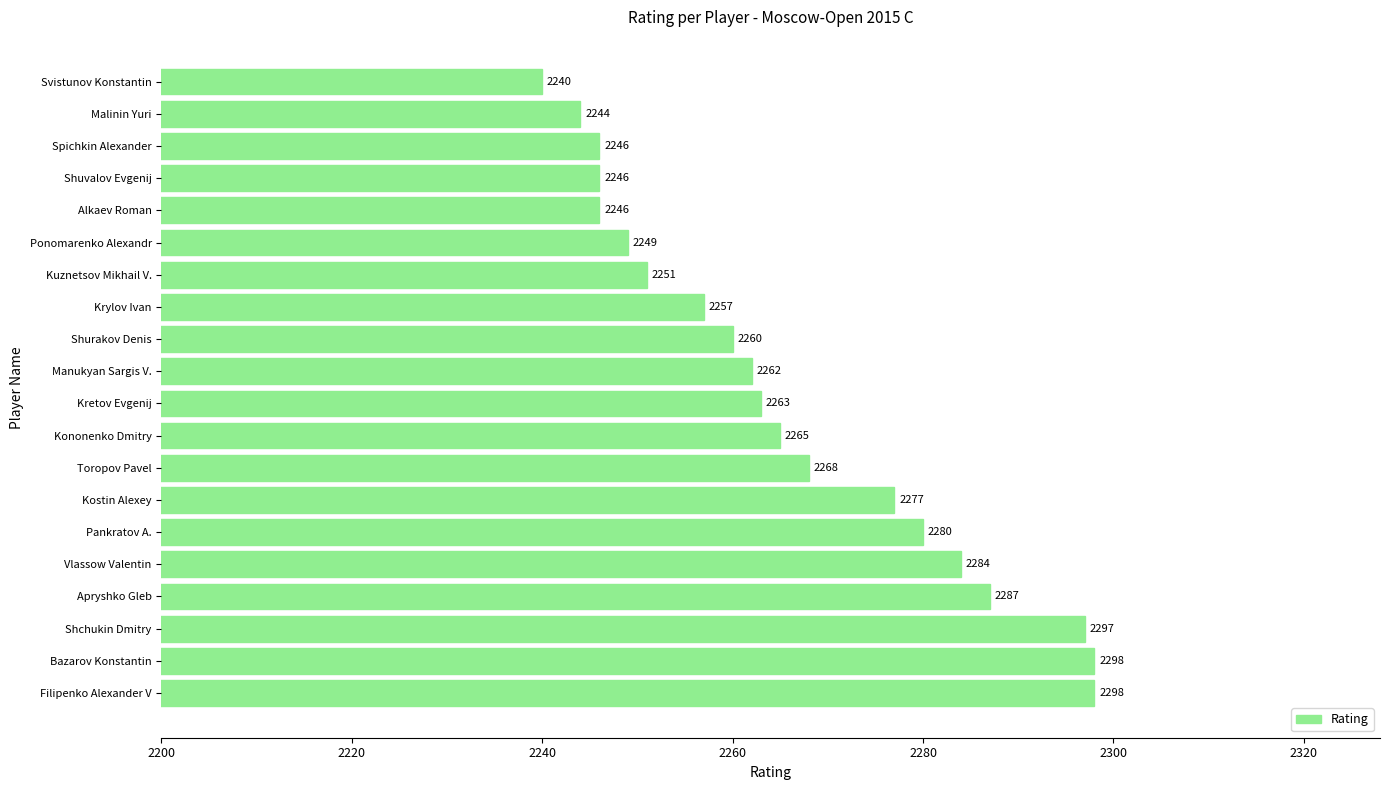

Reading bottom to top, extract all data points from this chart.

2298	2298	2297	2287	2284	2280	2277	2268	2265	2263	2262	2260	2257	2251	2249	2246	2246	2246	2244	2240